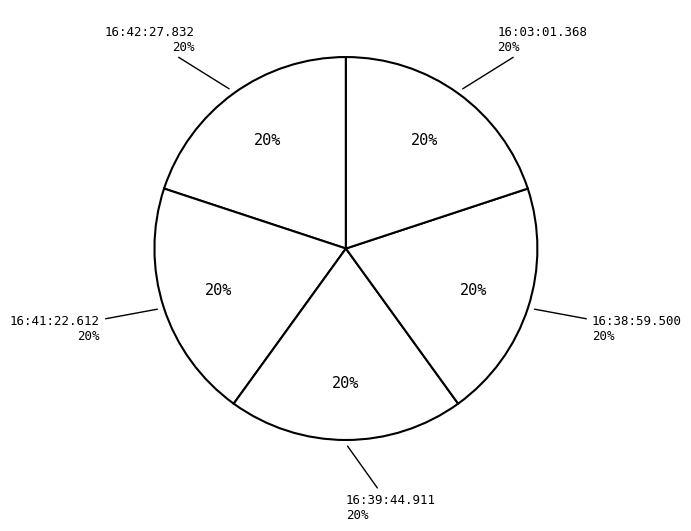

Which category has the biggest portion of the pie?

16:41:22.612